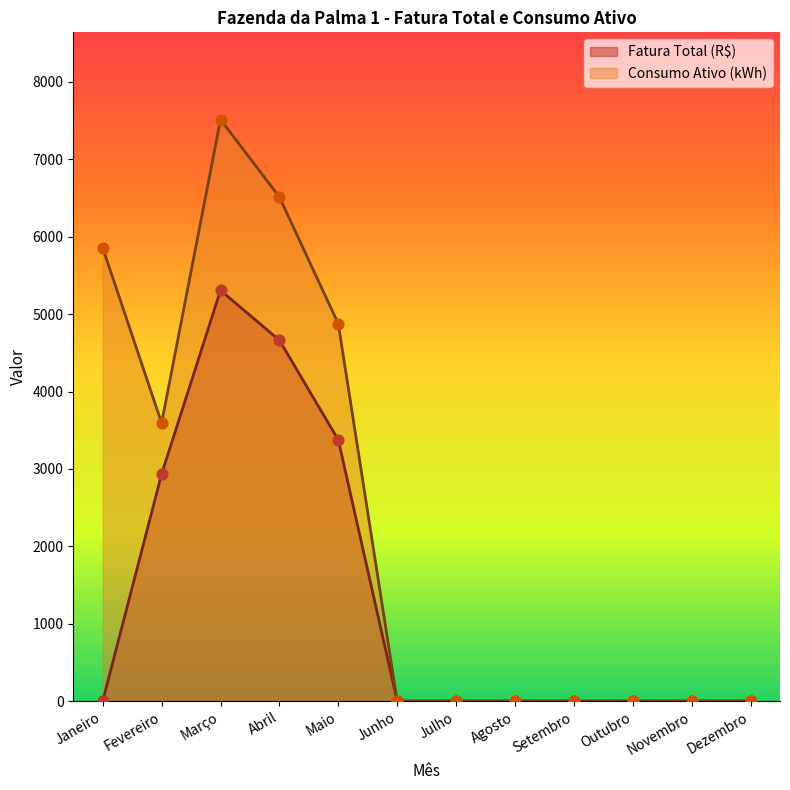

What are all the series names shown in the legend?

Fatura Total (R$), Consumo Ativo (kWh)